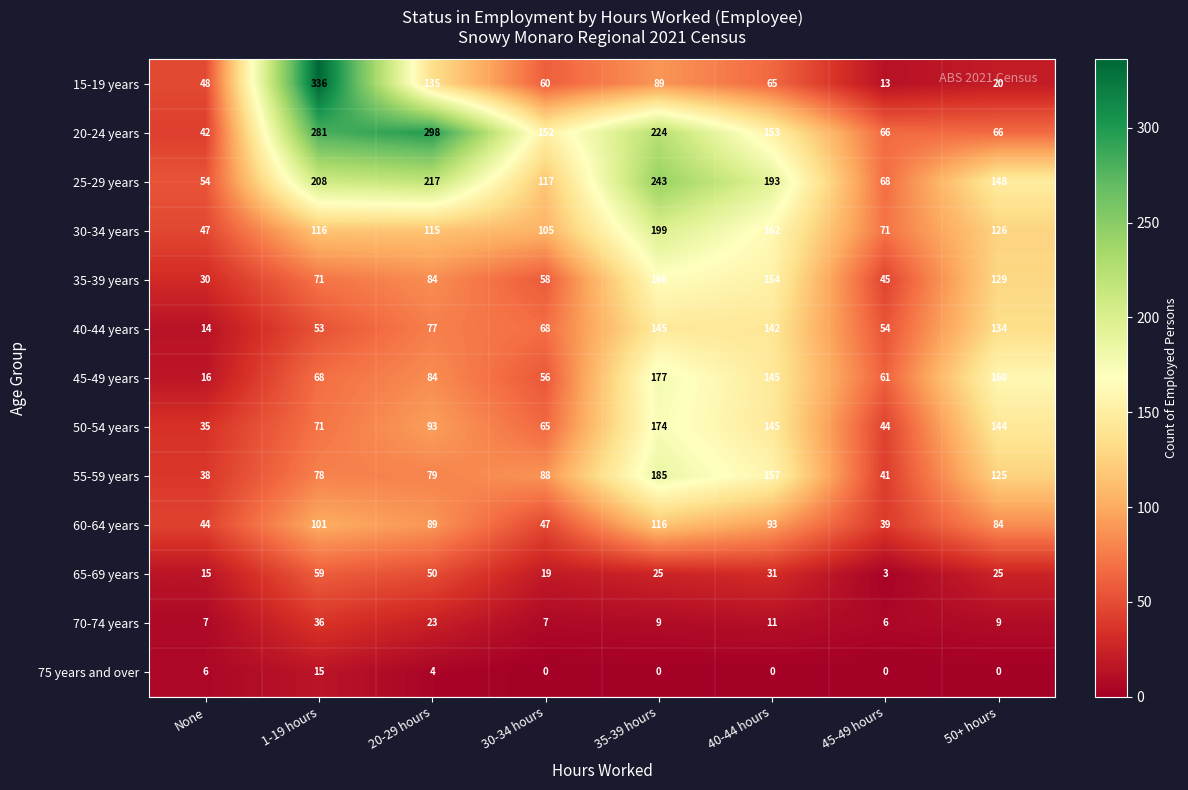

True or false: 65-69 years has a value of 25 at 35-39 hours.

True